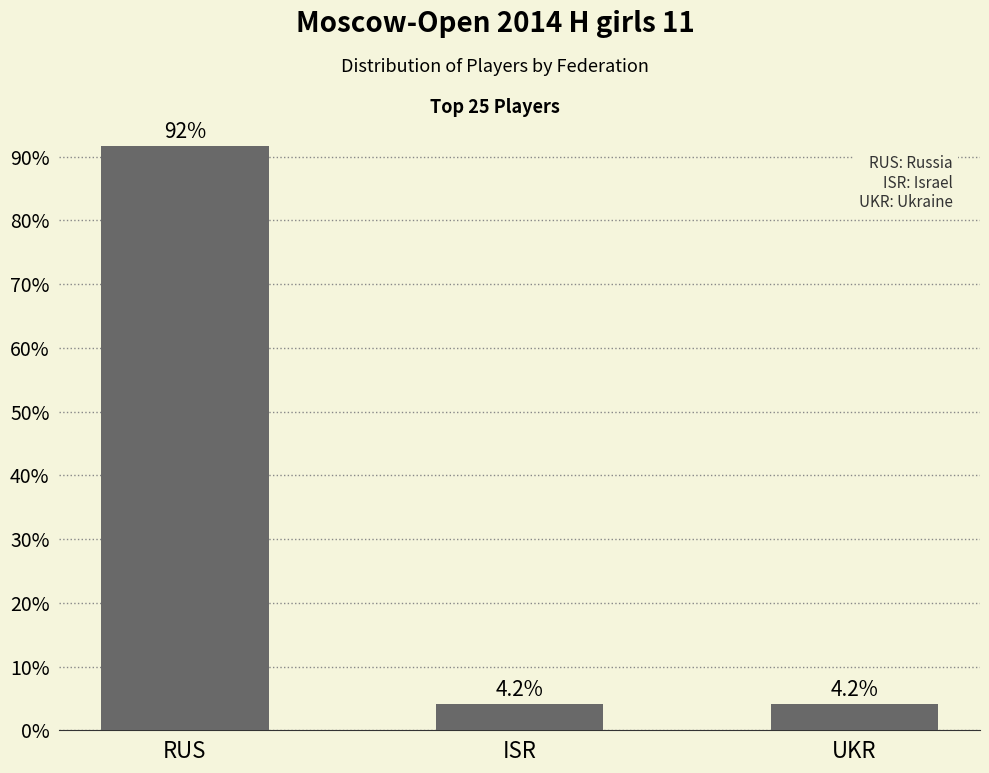

The chart shows a value of 4.2 at ISR. True or false?

True